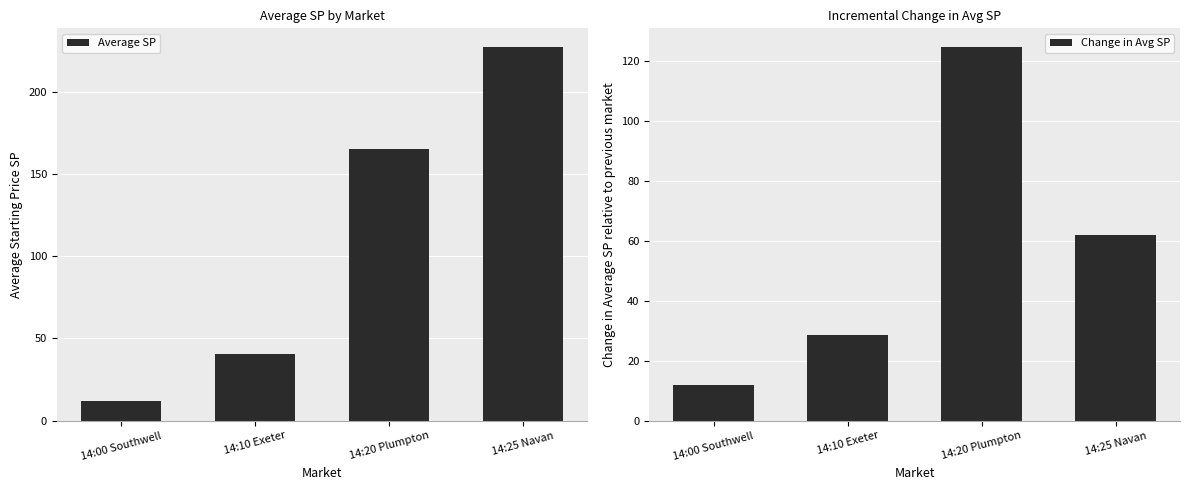

What is the difference between the Average SP values at 14:20 Plumpton and 14:10 Exeter?

124.6